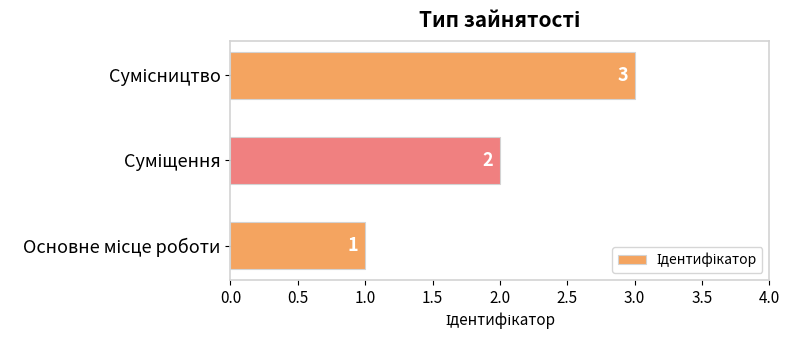

How many values are between 1 and 3?

3